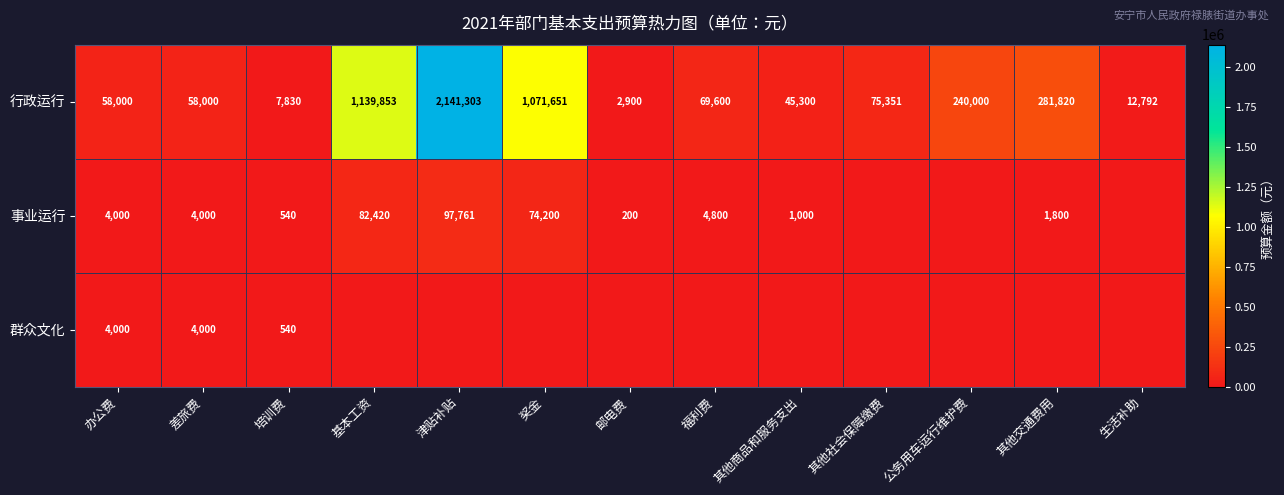

Which category has the lowest value in the 行政运行 series?

邮电费